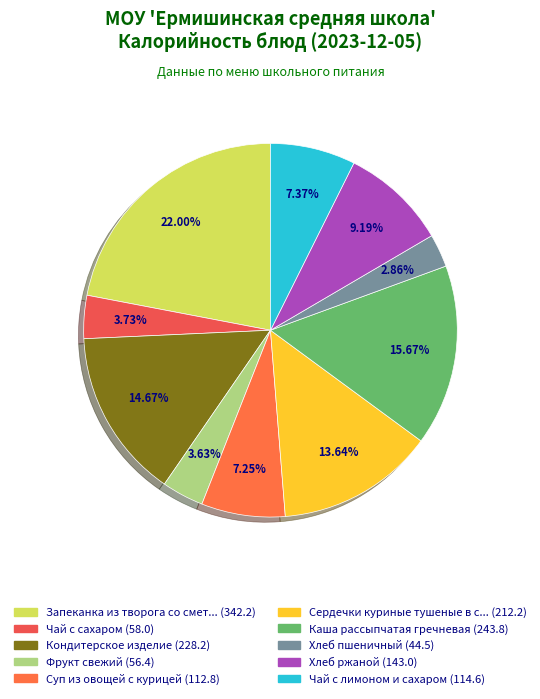

To the nearest percent, what is the difference between the largest and smallest slice percentages?

19%